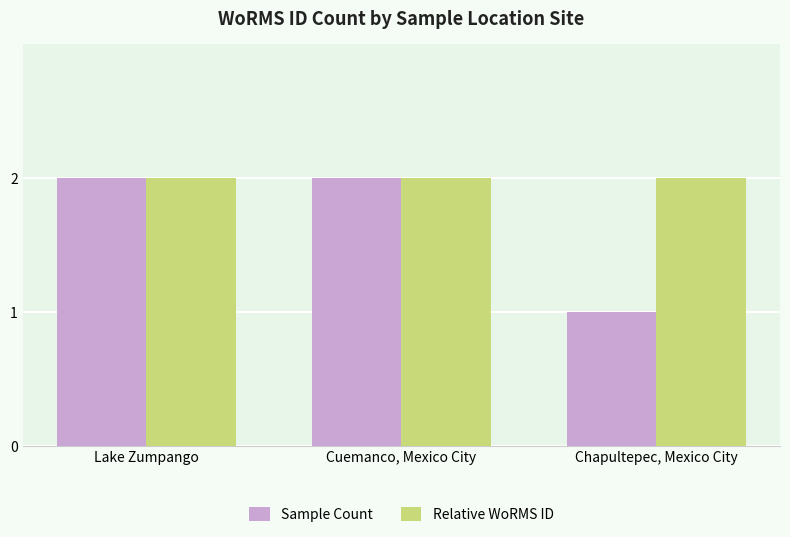

Count the Sample Count values in the range 1 to 2.

3